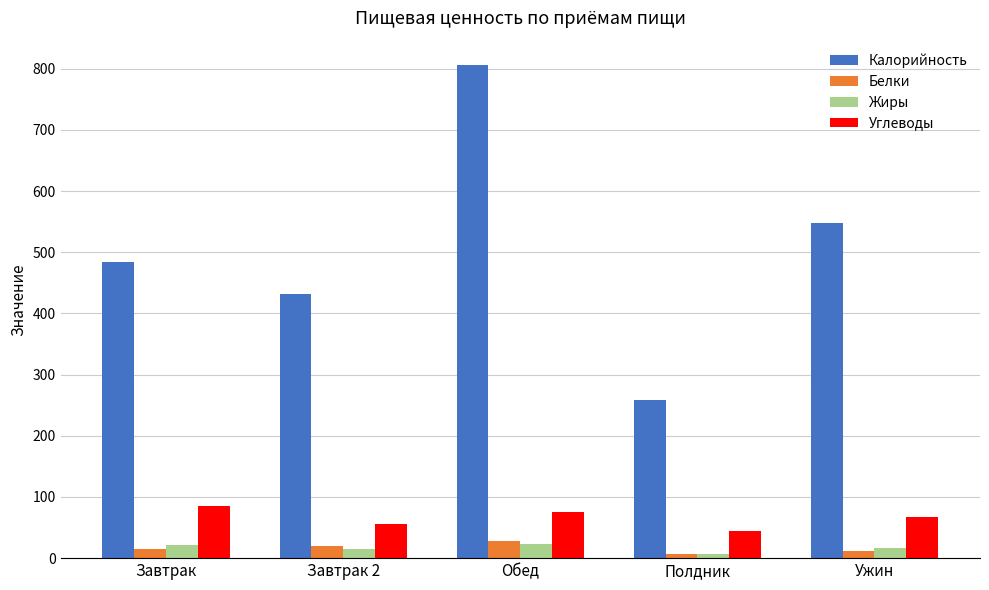

Which series has the largest range (max minus min)?

Калорийность